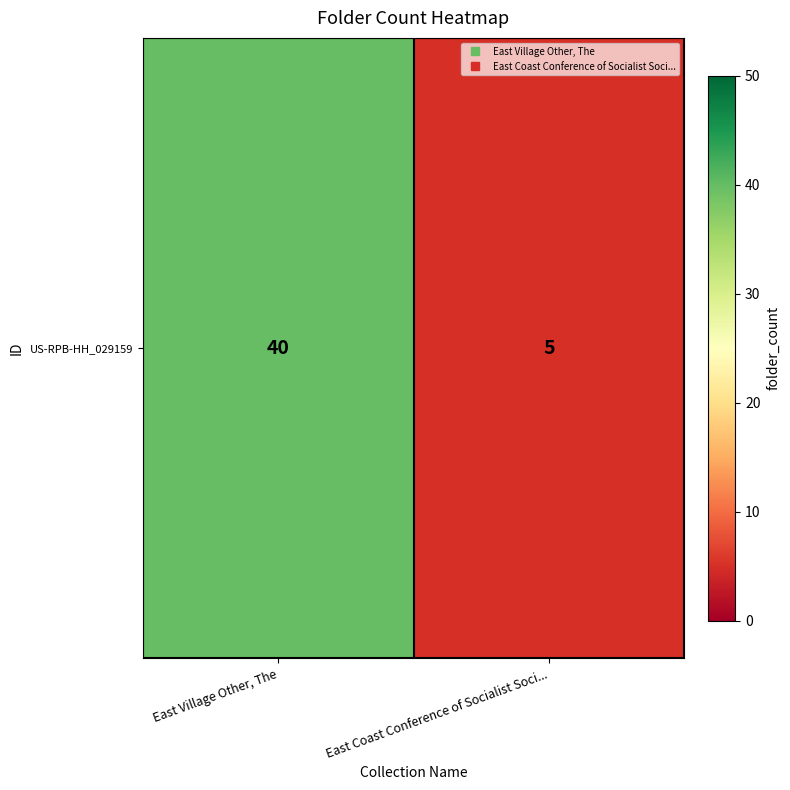

What is the difference between the maximum and minimum values?

35